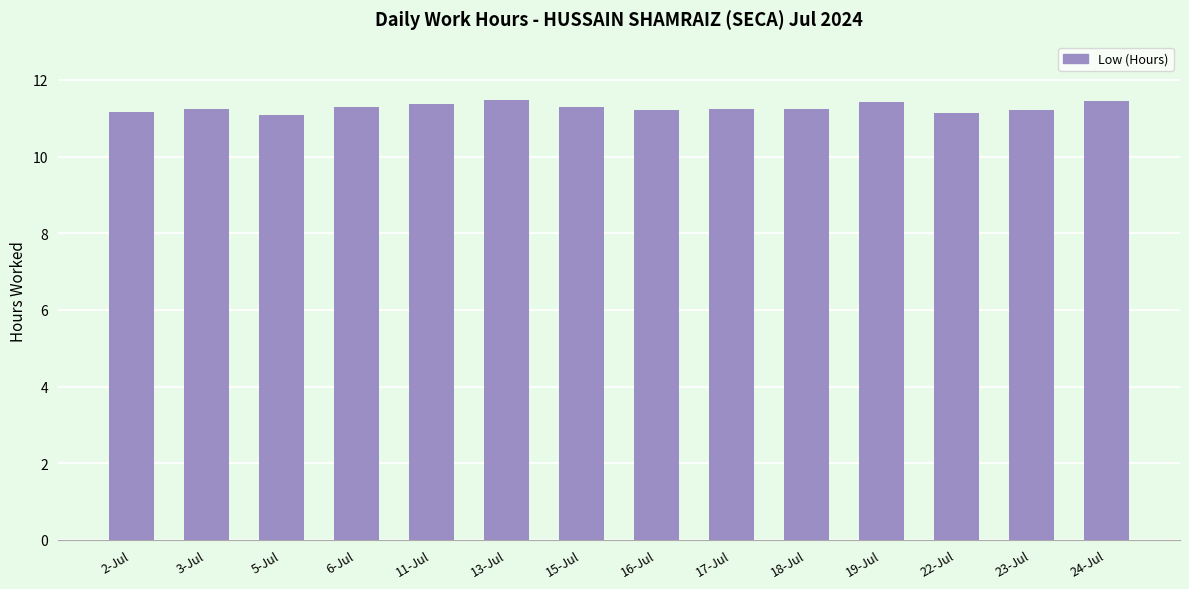

True or false: the data shows 2.4 at 18-Jul.

False